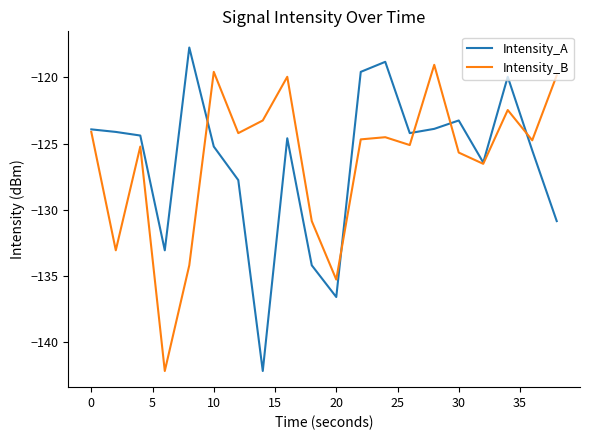

What is the highest value of the Intensity_B series?

-119.1